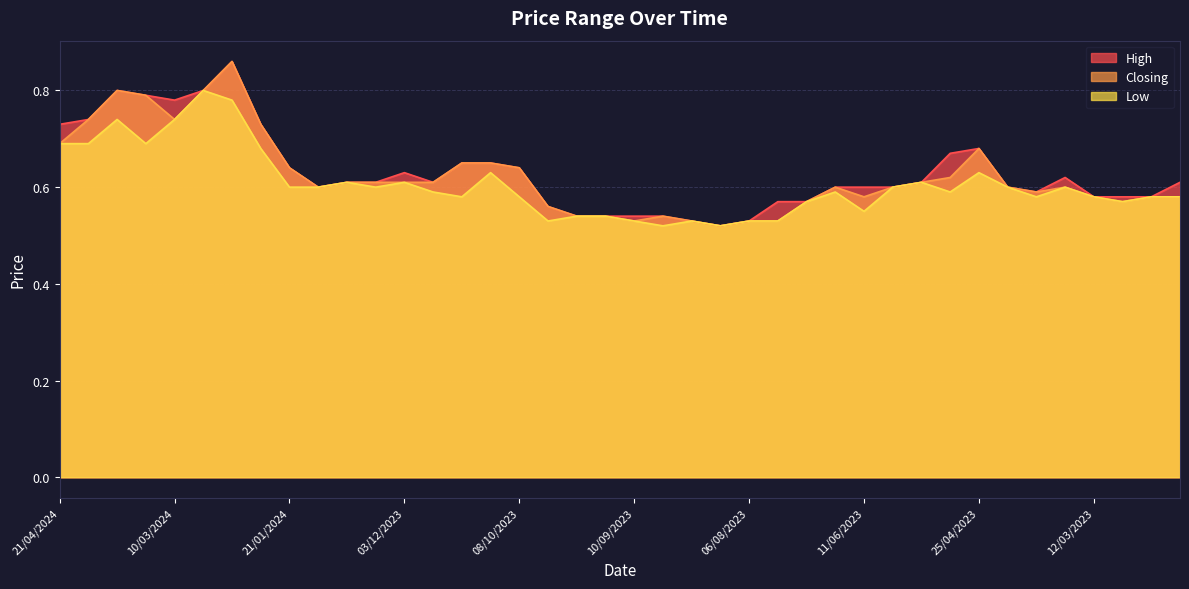

Reading left to right, list all the values displayed in this chart.

High: 21/04/2024=0.7	14/04/2024=0.7	24/03/2024=0.8	17/03/2024=0.8	10/03/2024=0.8	11/02/2024=0.8	04/02/2024=0.9	28/01/2024=0.7	21/01/2024=0.6	24/12/2023=0.6	17/12/2023=0.6	10/12/2023=0.6	03/12/2023=0.6	19/11/2023=0.6	05/11/2023=0.7	29/10/2023=0.7	08/10/2023=0.6	01/10/2023=0.6	24/09/2023=0.5	17/09/2023=0.5	10/09/2023=0.5	27/08/2023=0.5	20/08/2023=0.5	13/08/2023=0.5	06/08/2023=0.5	23/07/2023=0.6	02/07/2023=0.6	18/06/2023=0.6	11/06/2023=0.6	04/06/2023=0.6	28/05/2023=0.6	07/05/2023=0.7	25/04/2023=0.7	16/04/2023=0.6	09/04/2023=0.6	19/03/2023=0.6	12/03/2023=0.6	05/03/2023=0.6	26/02/2023=0.6	19/02/2023=0.6
Closing: 21/04/2024=0.7	14/04/2024=0.7	24/03/2024=0.8	17/03/2024=0.8	10/03/2024=0.7	11/02/2024=0.8	04/02/2024=0.9	28/01/2024=0.7	21/01/2024=0.6	24/12/2023=0.6	17/12/2023=0.6	10/12/2023=0.6	03/12/2023=0.6	19/11/2023=0.6	05/11/2023=0.7	29/10/2023=0.7	08/10/2023=0.6	01/10/2023=0.6	24/09/2023=0.5	17/09/2023=0.5	10/09/2023=0.5	27/08/2023=0.5	20/08/2023=0.5	13/08/2023=0.5	06/08/2023=0.5	23/07/2023=0.5	02/07/2023=0.6	18/06/2023=0.6	11/06/2023=0.6	04/06/2023=0.6	28/05/2023=0.6	07/05/2023=0.6	25/04/2023=0.7	16/04/2023=0.6	09/04/2023=0.6	19/03/2023=0.6	12/03/2023=0.6	05/03/2023=0.6	26/02/2023=0.6	19/02/2023=0.6
Low: 21/04/2024=0.7	14/04/2024=0.7	24/03/2024=0.7	17/03/2024=0.7	10/03/2024=0.7	11/02/2024=0.8	04/02/2024=0.8	28/01/2024=0.7	21/01/2024=0.6	24/12/2023=0.6	17/12/2023=0.6	10/12/2023=0.6	03/12/2023=0.6	19/11/2023=0.6	05/11/2023=0.6	29/10/2023=0.6	08/10/2023=0.6	01/10/2023=0.5	24/09/2023=0.5	17/09/2023=0.5	10/09/2023=0.5	27/08/2023=0.5	20/08/2023=0.5	13/08/2023=0.5	06/08/2023=0.5	23/07/2023=0.5	02/07/2023=0.6	18/06/2023=0.6	11/06/2023=0.6	04/06/2023=0.6	28/05/2023=0.6	07/05/2023=0.6	25/04/2023=0.6	16/04/2023=0.6	09/04/2023=0.6	19/03/2023=0.6	12/03/2023=0.6	05/03/2023=0.6	26/02/2023=0.6	19/02/2023=0.6